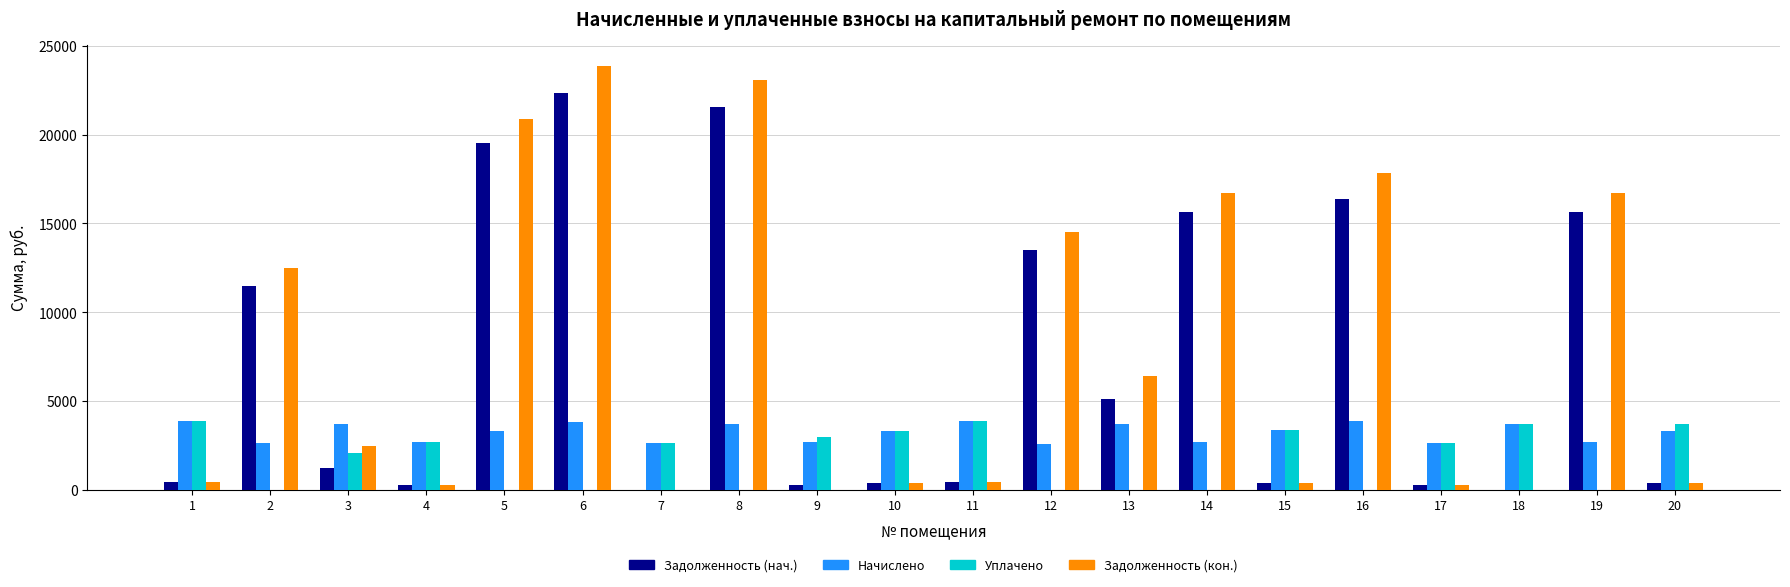

Where does the Уплачено series first go above 2615?

1